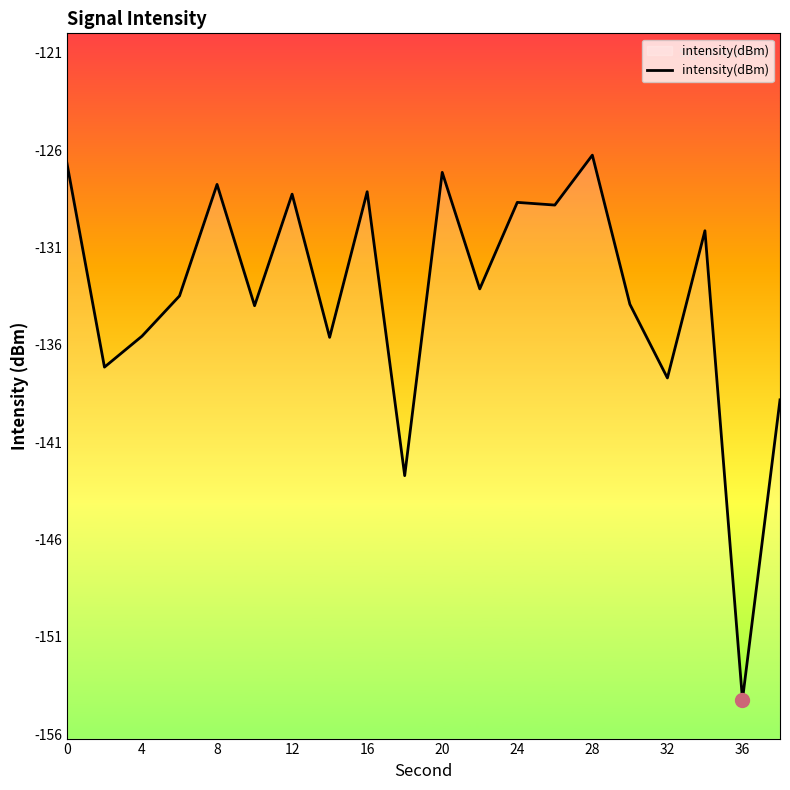

What is the difference between the maximum and minimum values?

28.0